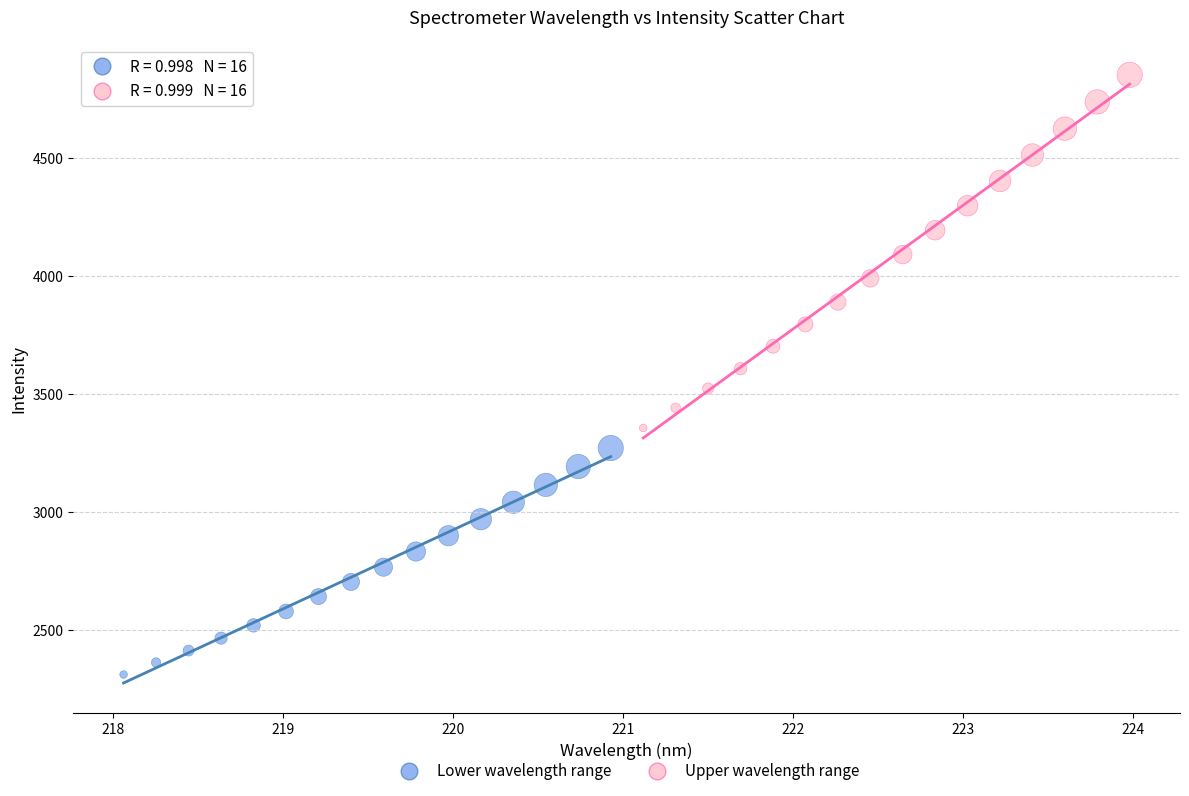

Which series reaches the minimum Y coordinate?

Lower wavelength range